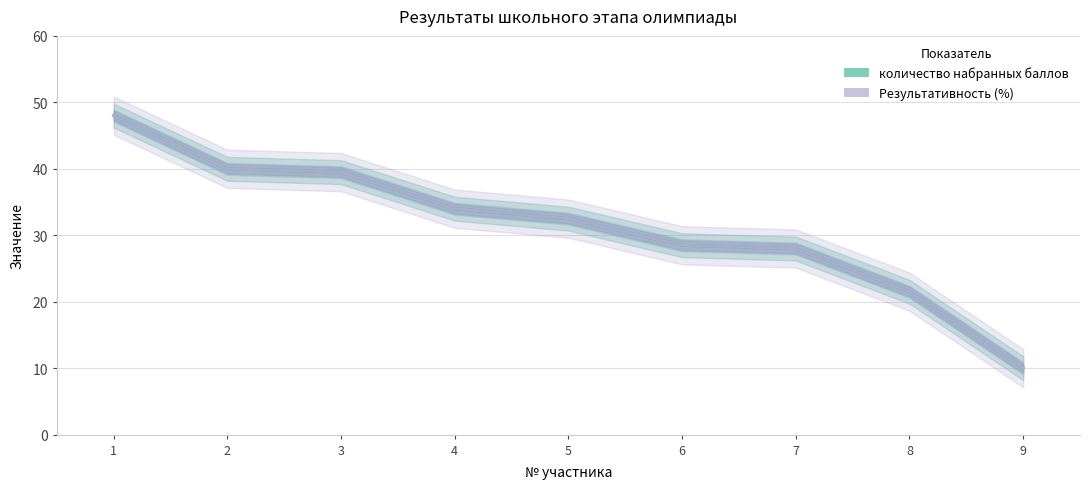

Where is количество набранных баллов nearest to the value 29?

6